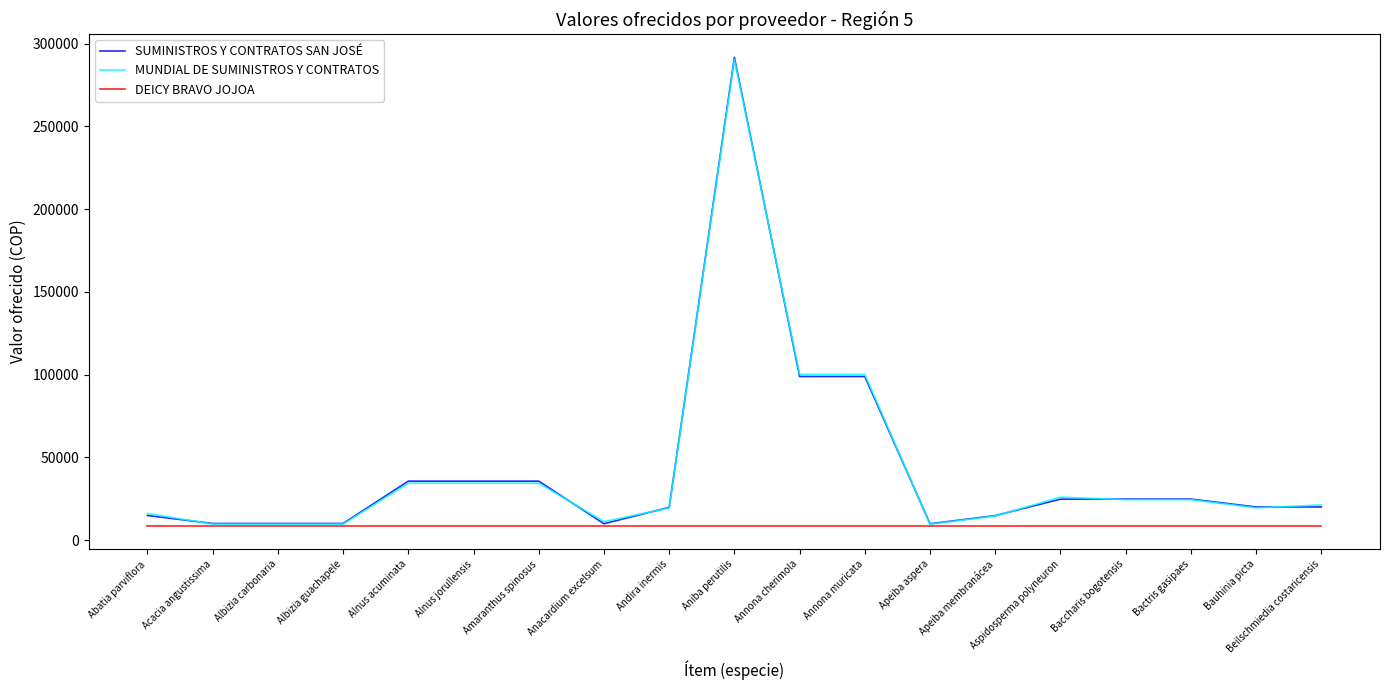

What value does the SUMINISTROS Y CONTRATOS SAN JOSÉ series have at Anacardium excelsum?

9951.2